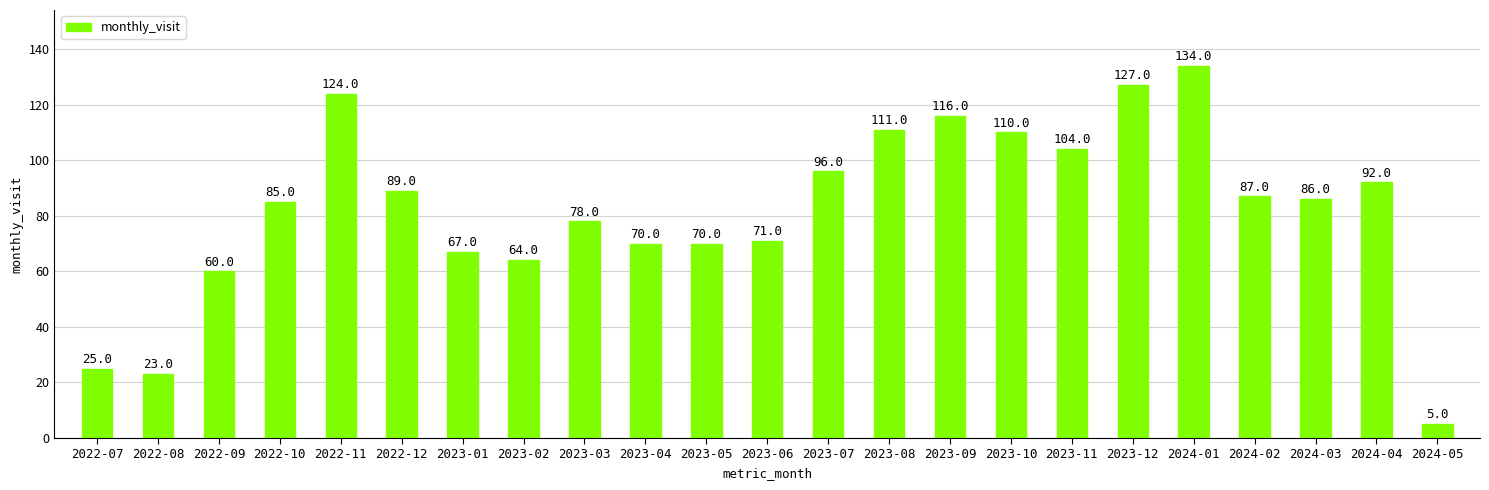

What is the approximate value at 2023-07?

96